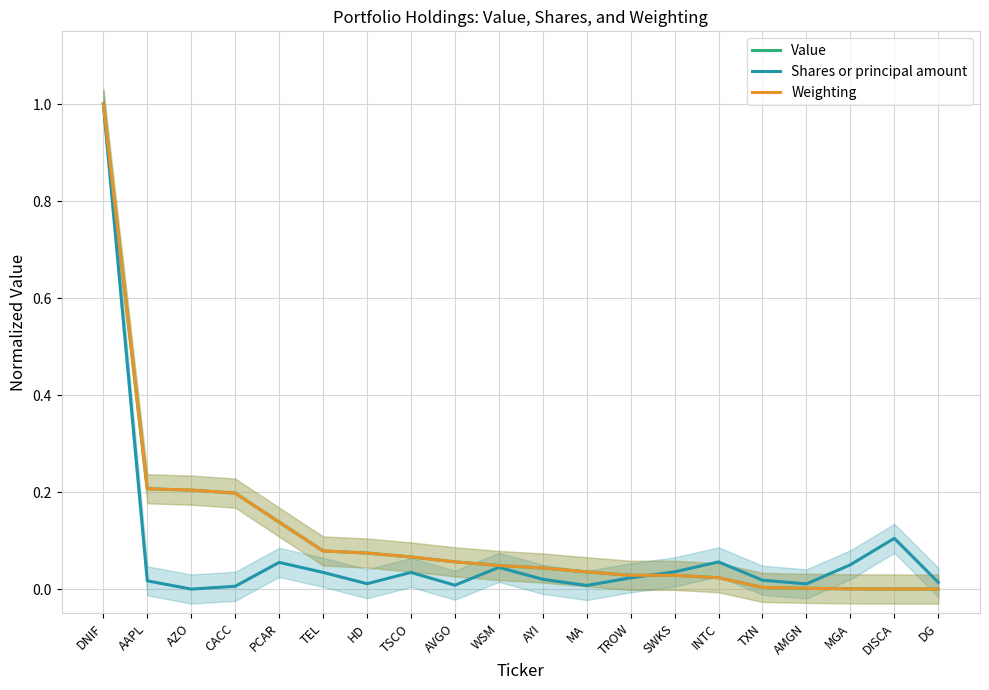

What is the sum of the Weighting values at TROW and PCAR?

0.2